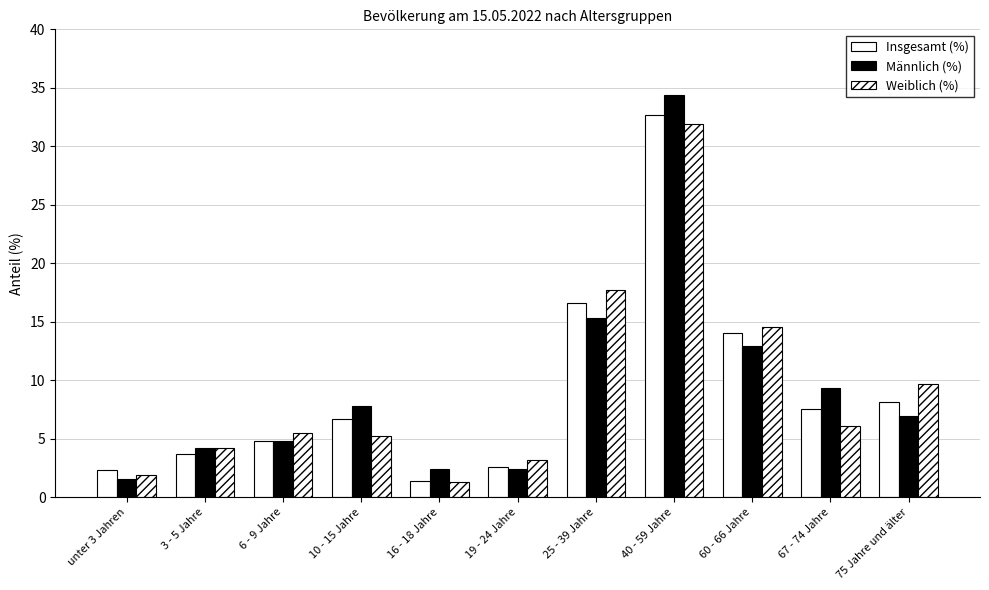

At how many categories does at least one series exceed 25?

1